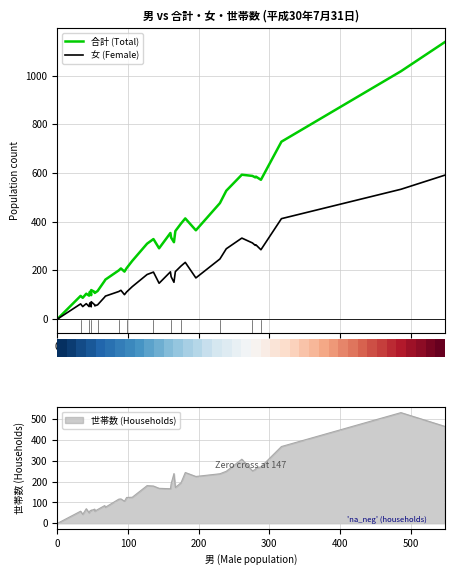

What are all the series names shown in the legend?

合計 (Total), 女 (Female)